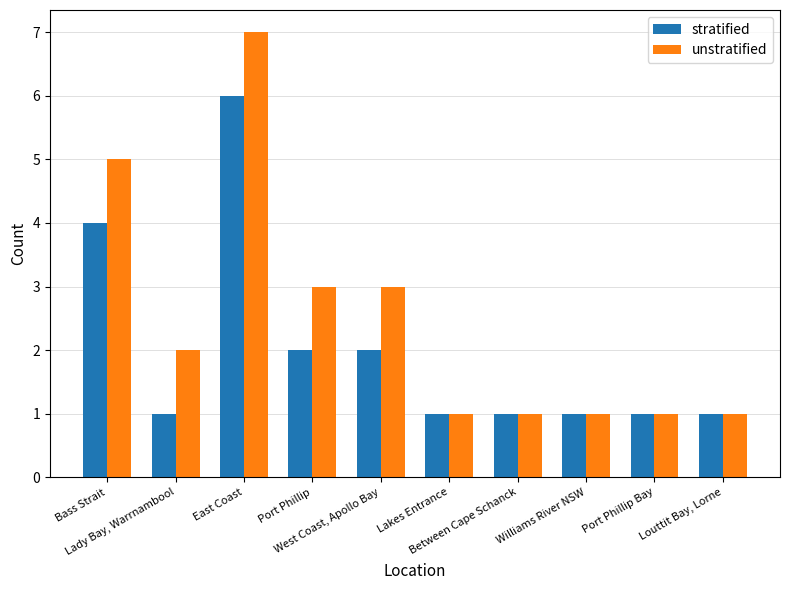

What is the value of the unstratified bar at the 5th from the left?

3